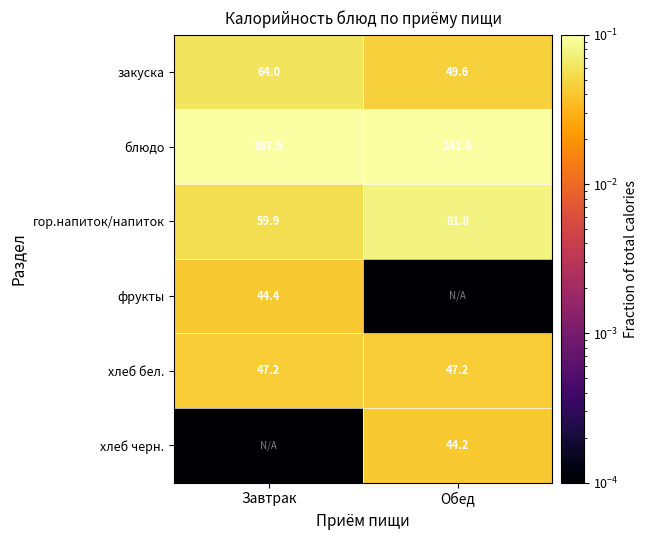

Rank the categories by закуска value from lowest to highest.

Обед, Завтрак